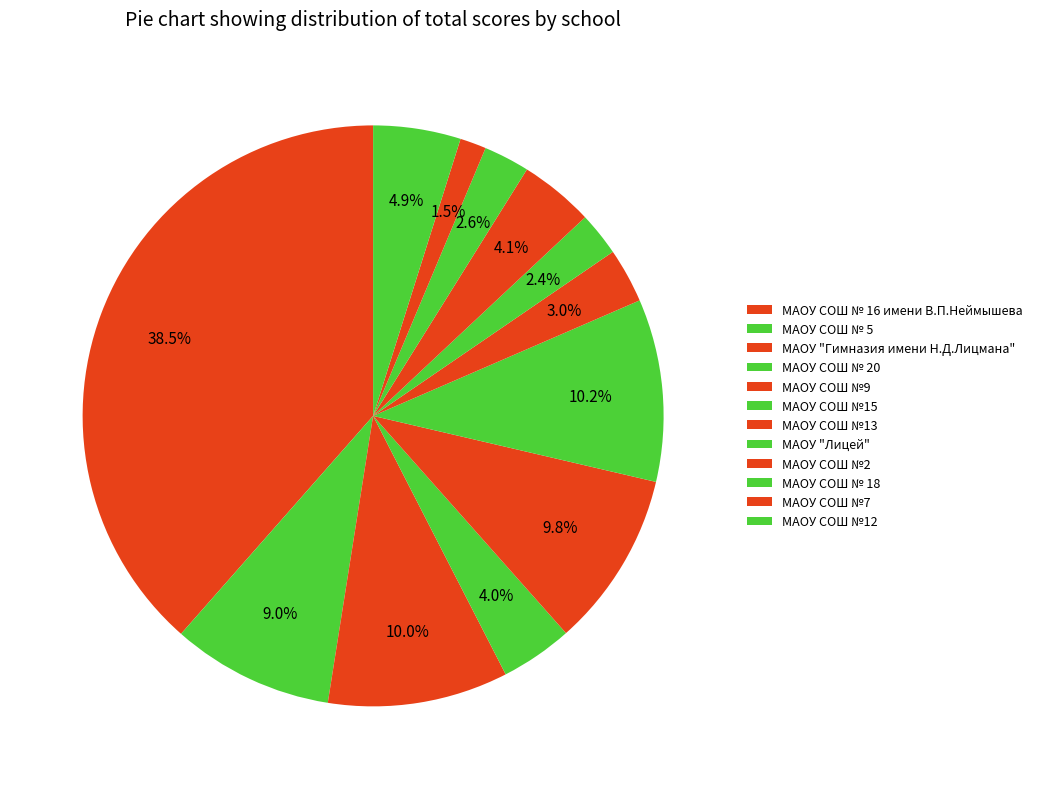

How many slices are in this pie chart?

12